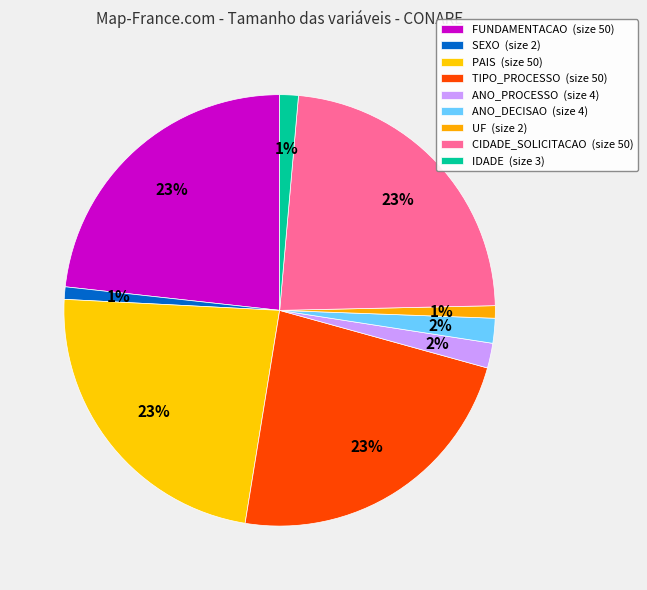

How many segments does this pie chart have?

9